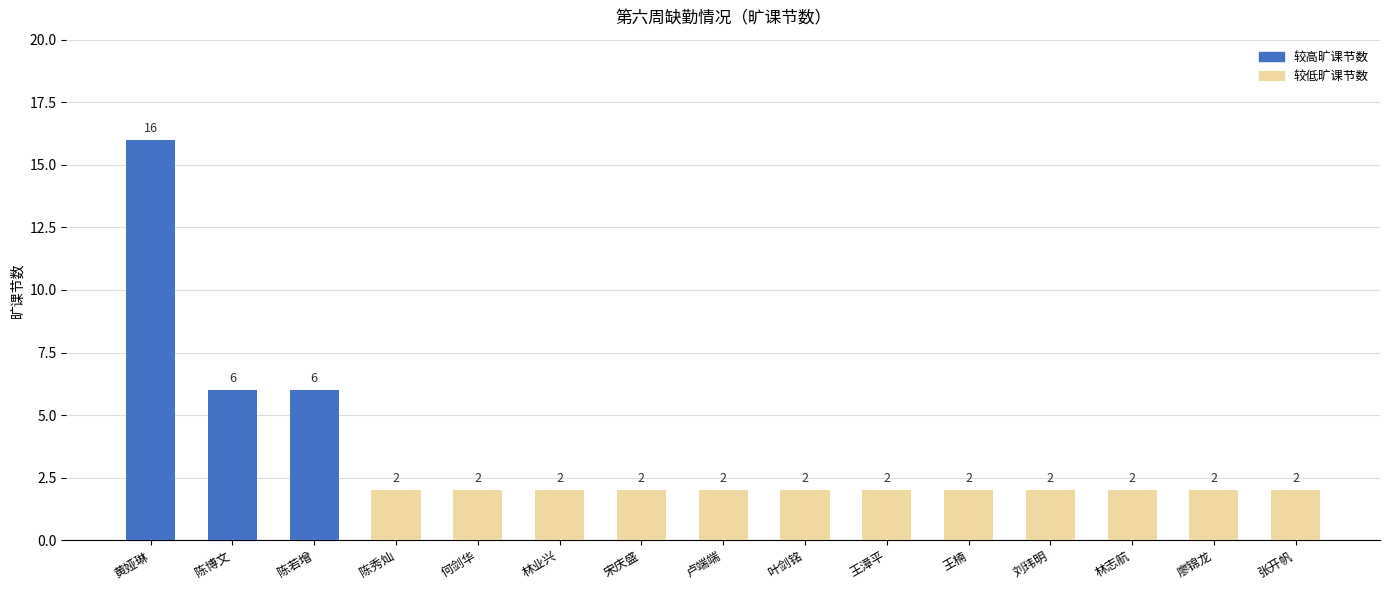

What is the label of the 11th bar from the right?

何剑华